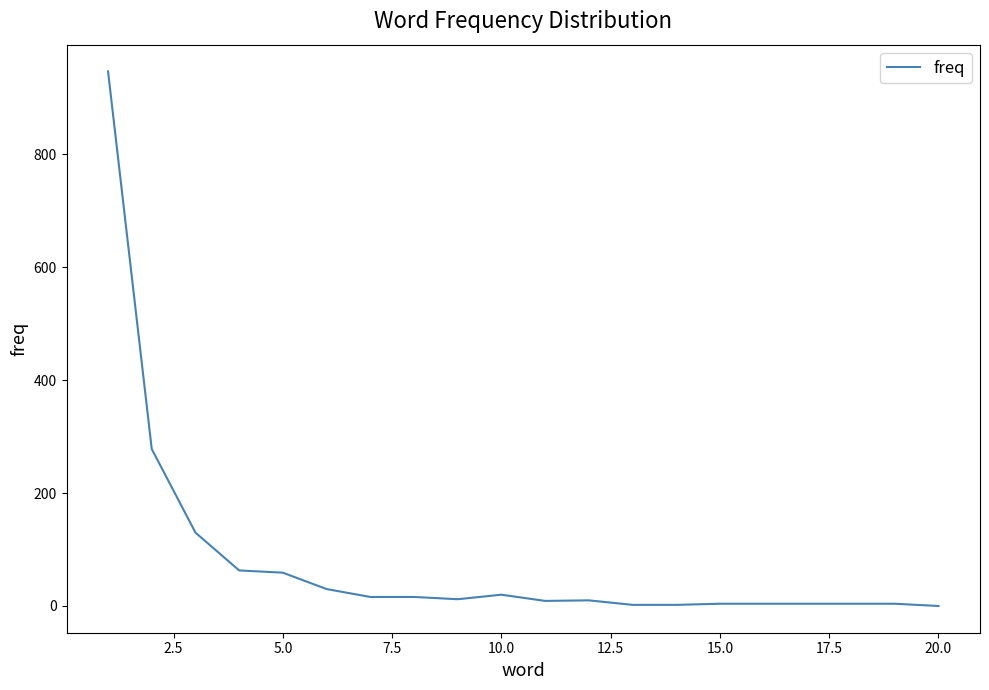

What is the greatest value displayed?

947